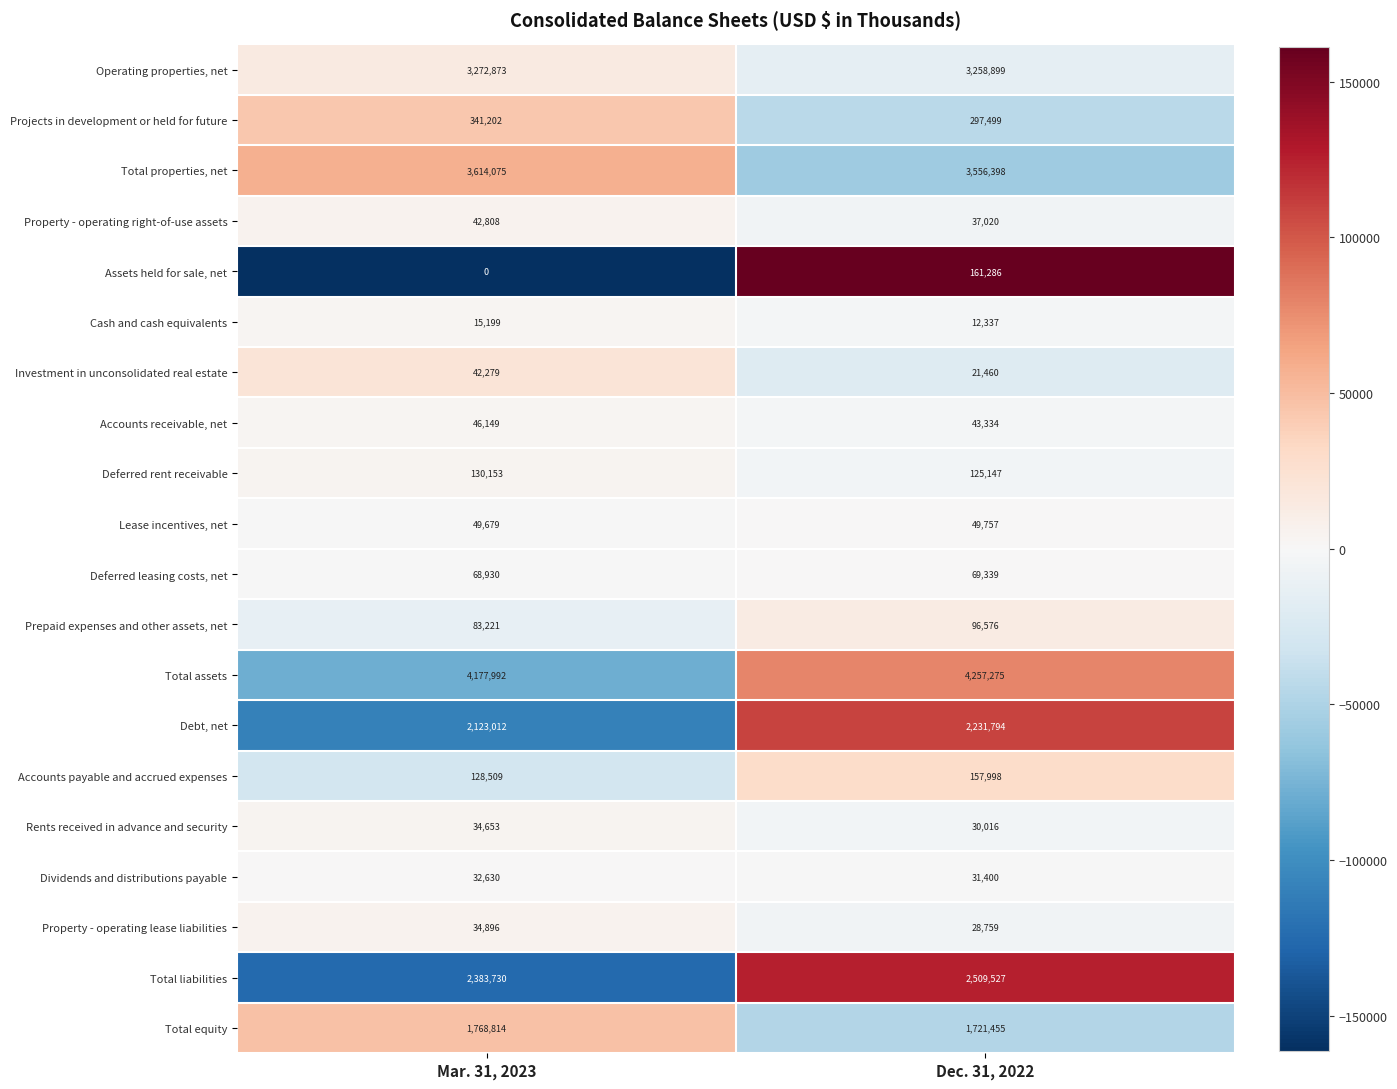

Between Mar. 31, 2023 and Dec. 31, 2022, which series saw the biggest shift?

Assets held for sale, net